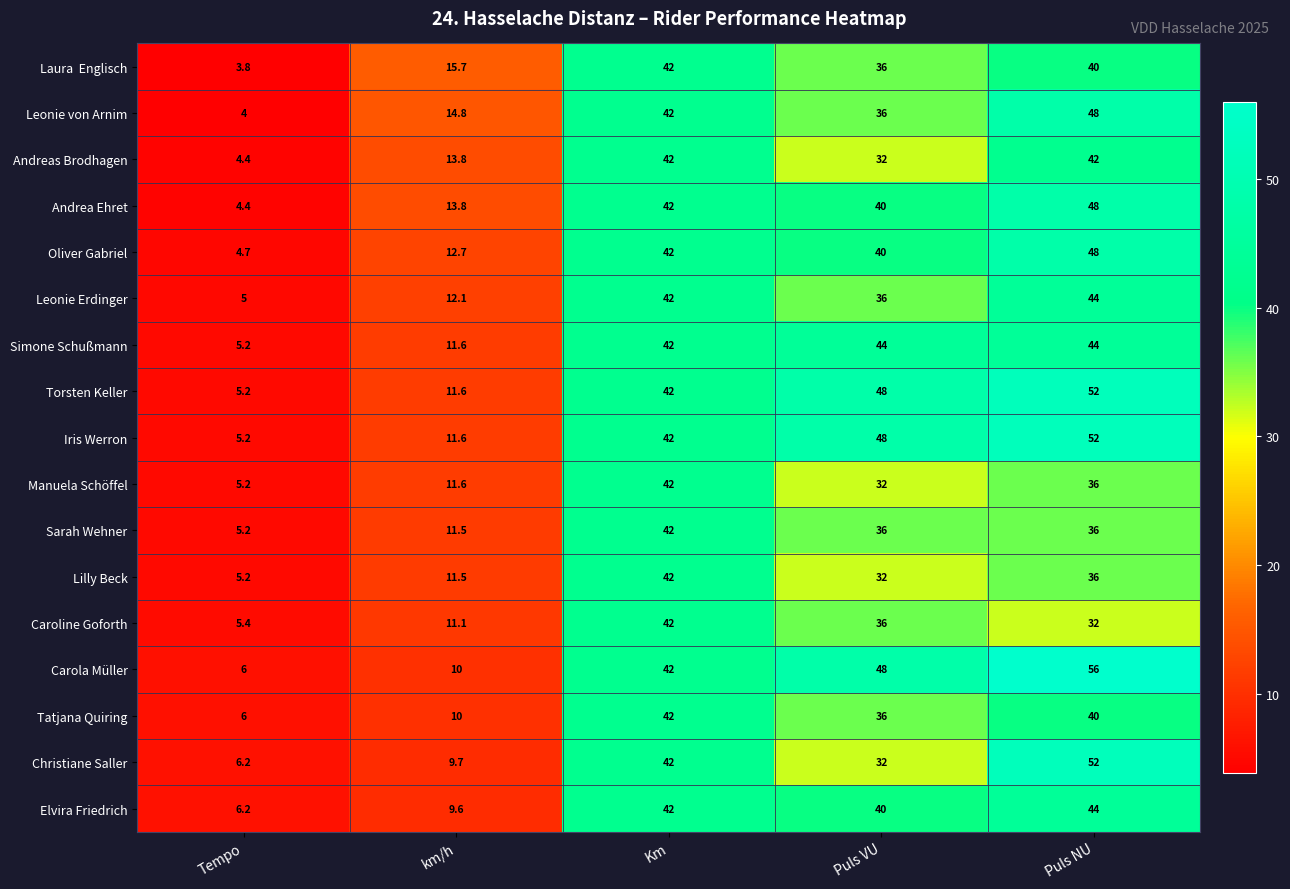

How many categories are shown in the chart?

5